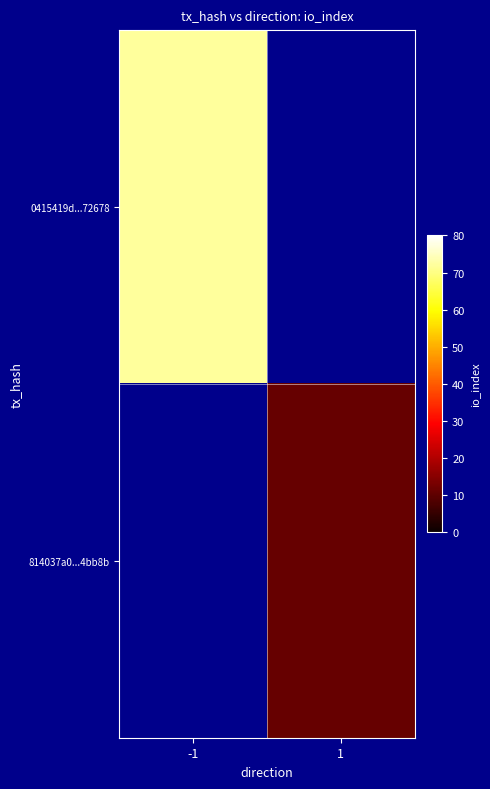

The value of 814037a0...4bb8b at 1 is 17.1. True or false?

False